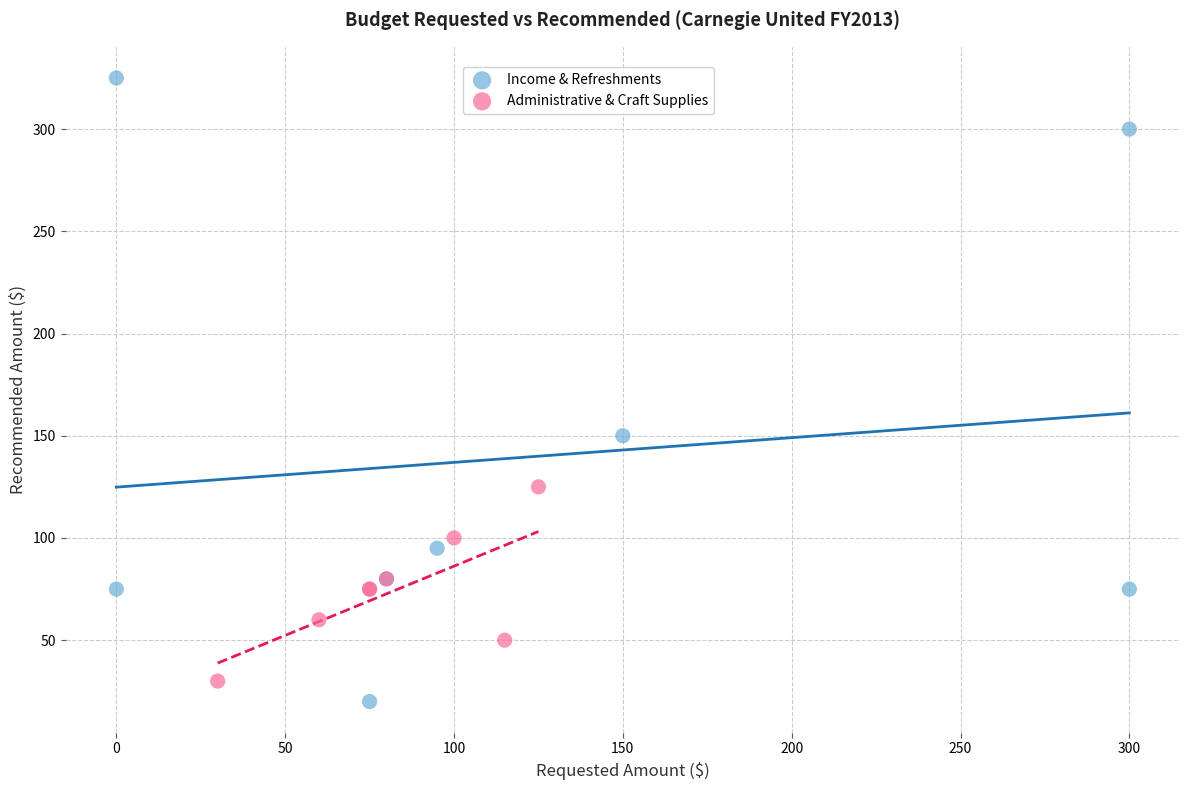

Which series reaches the maximum Y coordinate?

Income & Refreshments